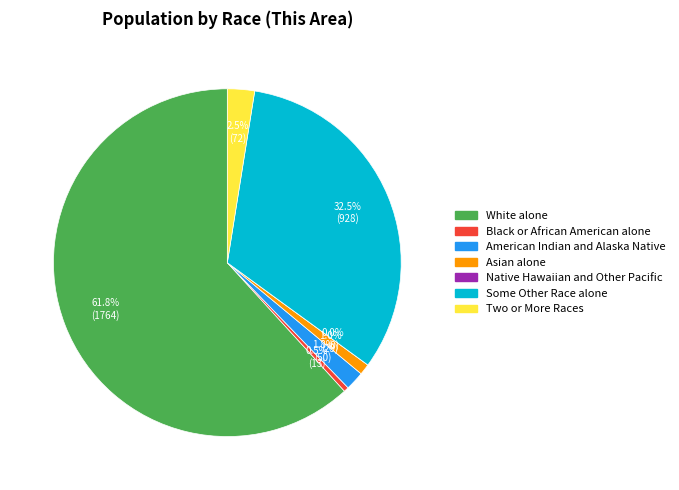

Is it true that Native Hawaiian and Other Pacific is 9% of the pie?

False